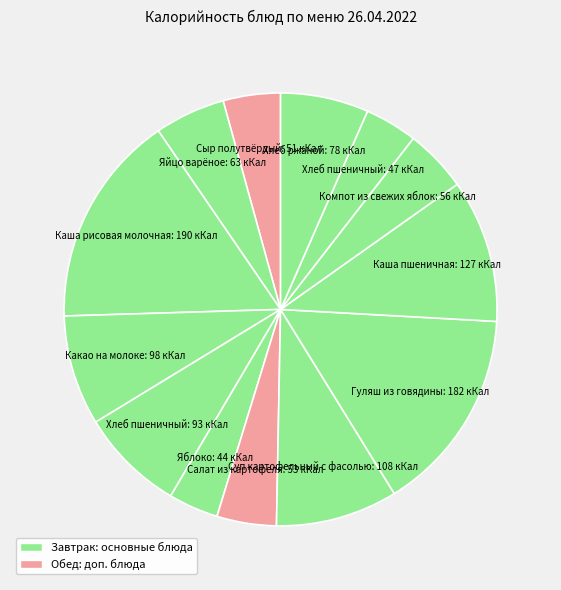

How many slices are in this pie chart?

13